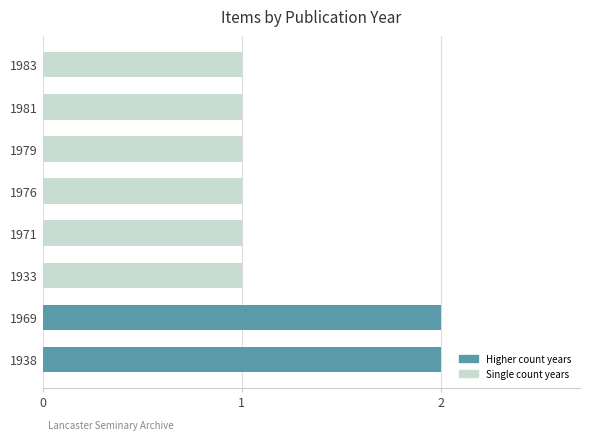

Reading top to bottom, extract all data points from this chart.

1983=1	1981=1	1979=1	1976=1	1971=1	1933=1	1969=2	1938=2